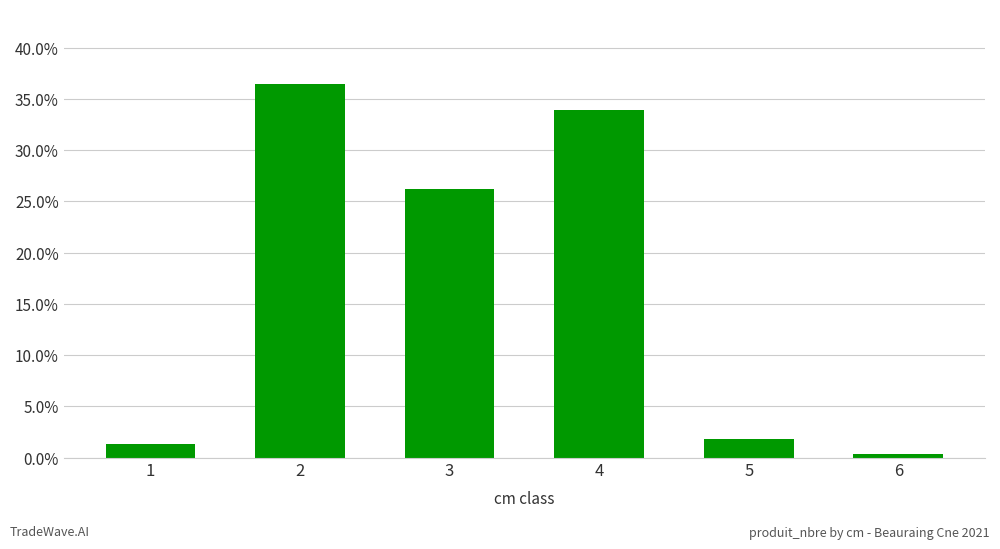

What is the maximum value shown in the chart?

0.4